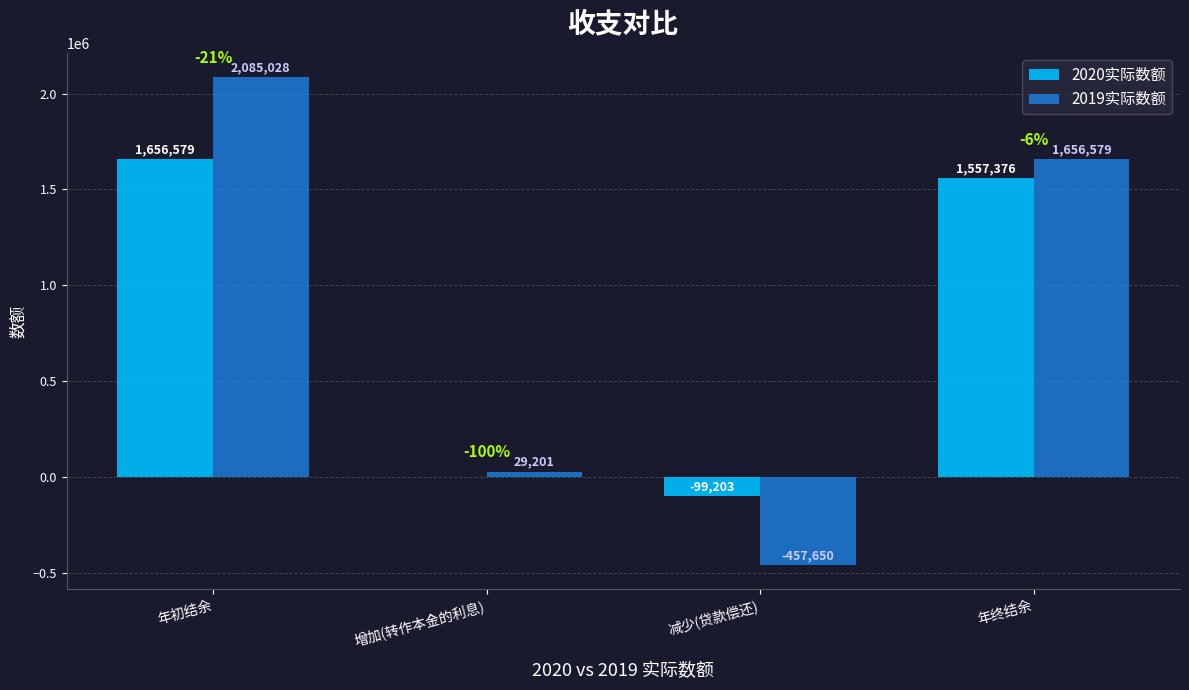

At which category is the sum across all series the highest?

年初结余